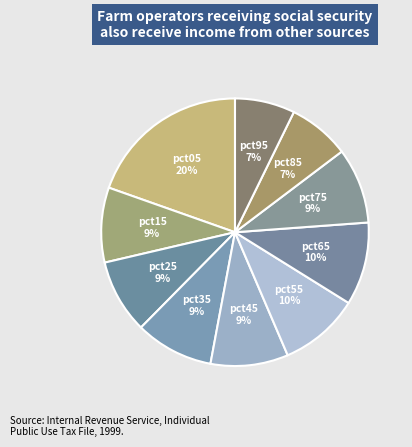

Count the number of slices in the pie.

10